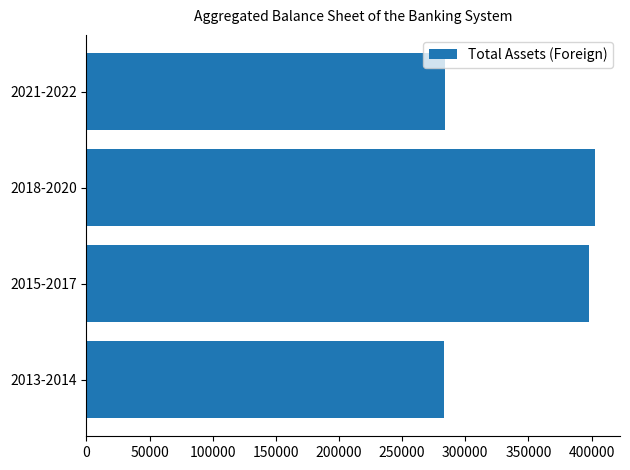

At which category does the chart reach its peak across all series?

2018-2020